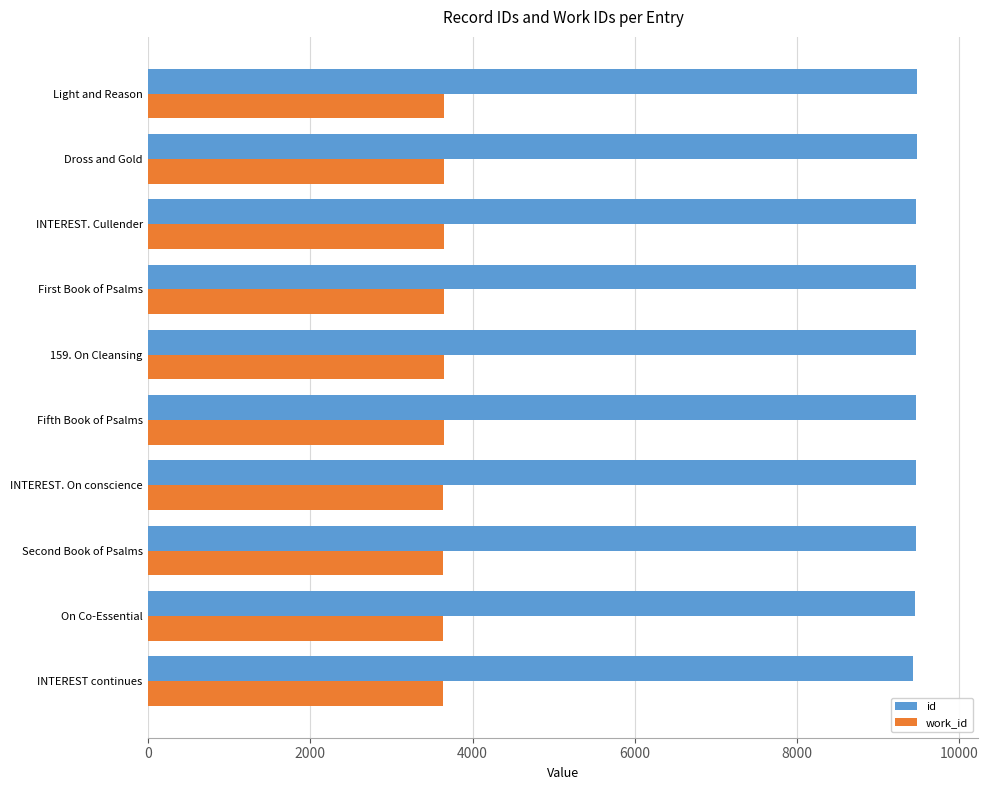

What is the sum of all work_id values?

36430